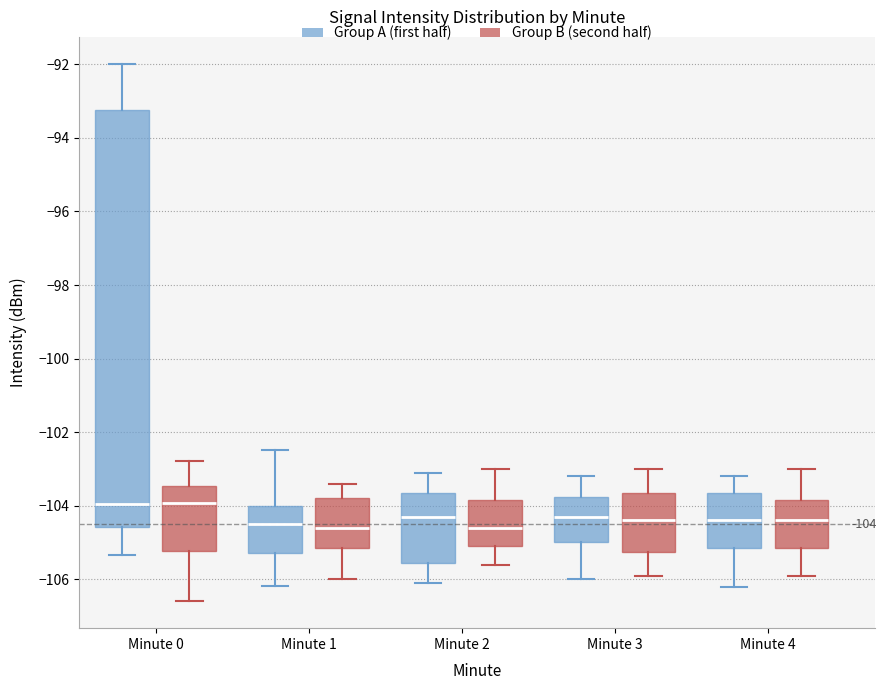

Comparing the boxes themselves (not the whiskers), which one is the tallest?

Minute 0 (Group A (first half))